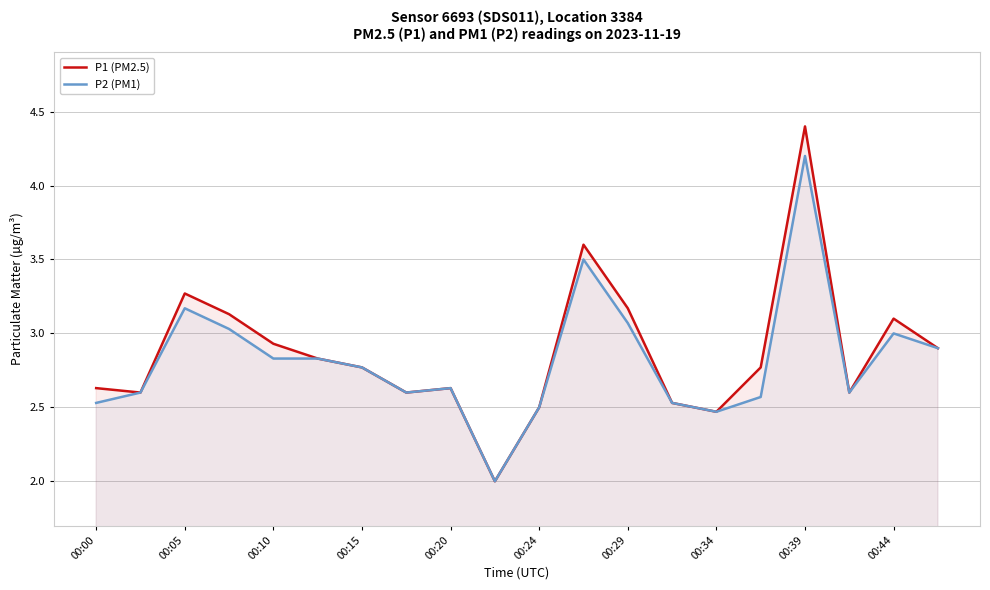

True or false: P2 (PM1) and P1 (PM2.5) cross at least once.

False